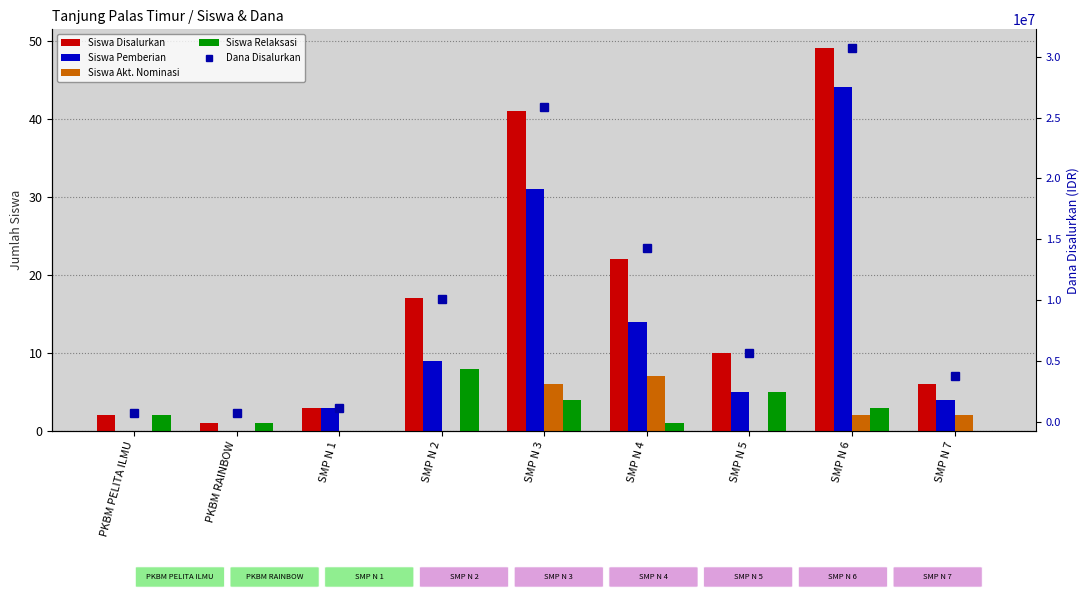

How many values in the Siswa Pemberian series are below 5?

4